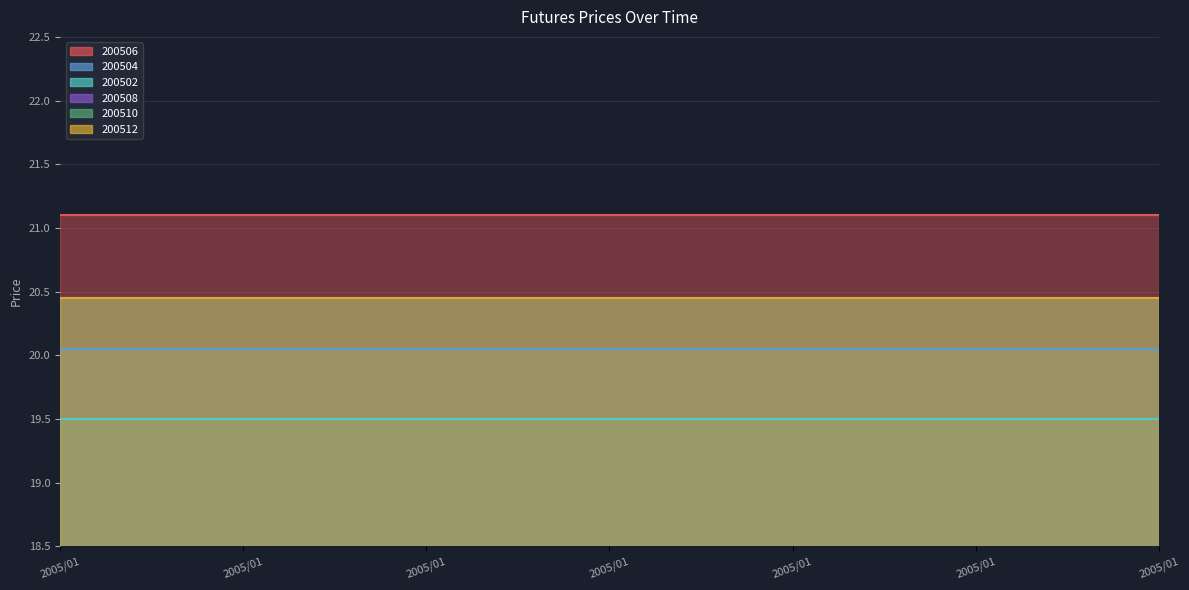

Where is 200502 nearest to the value 19?

2005/01/04